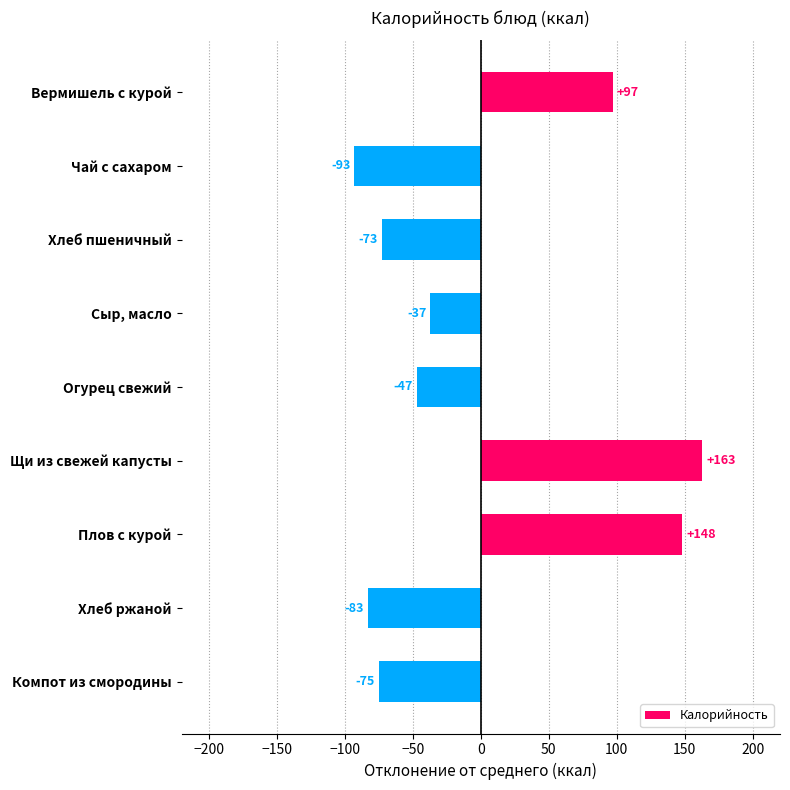

What is the smallest value displayed?

-93